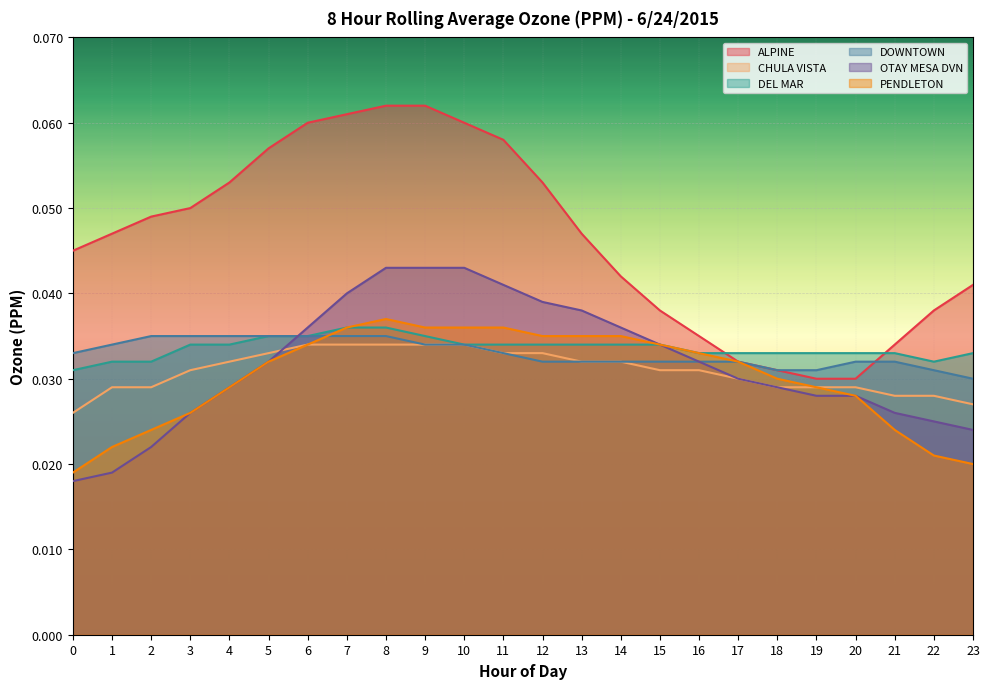

What is the total value across all series at 14?

0.2